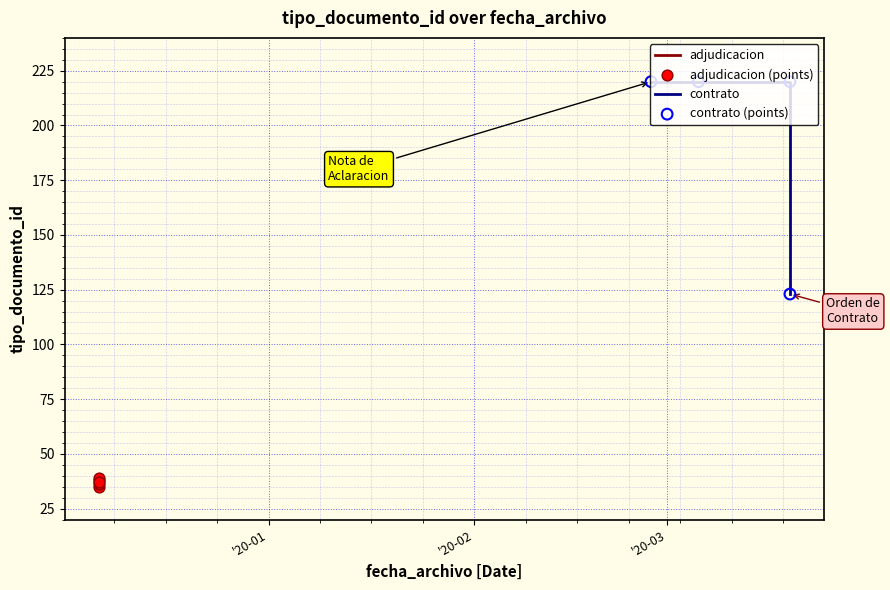

Approximately how many times larger is the value at 2019-12-06 11:34:24 compared to 2019-12-06 11:34:24?

1.0